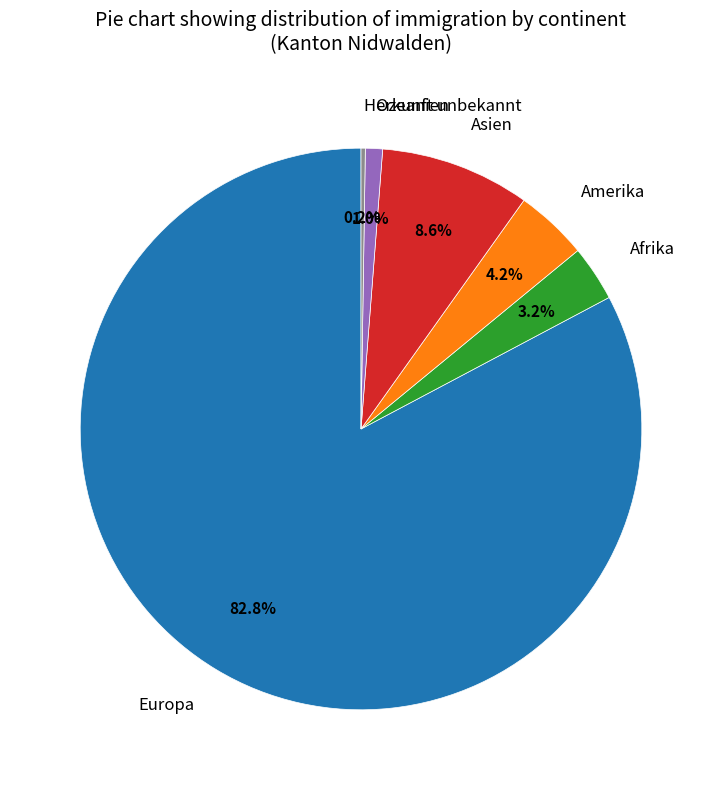

Combined, what portion of the pie is Ozeanien and Afrika?

4.2%